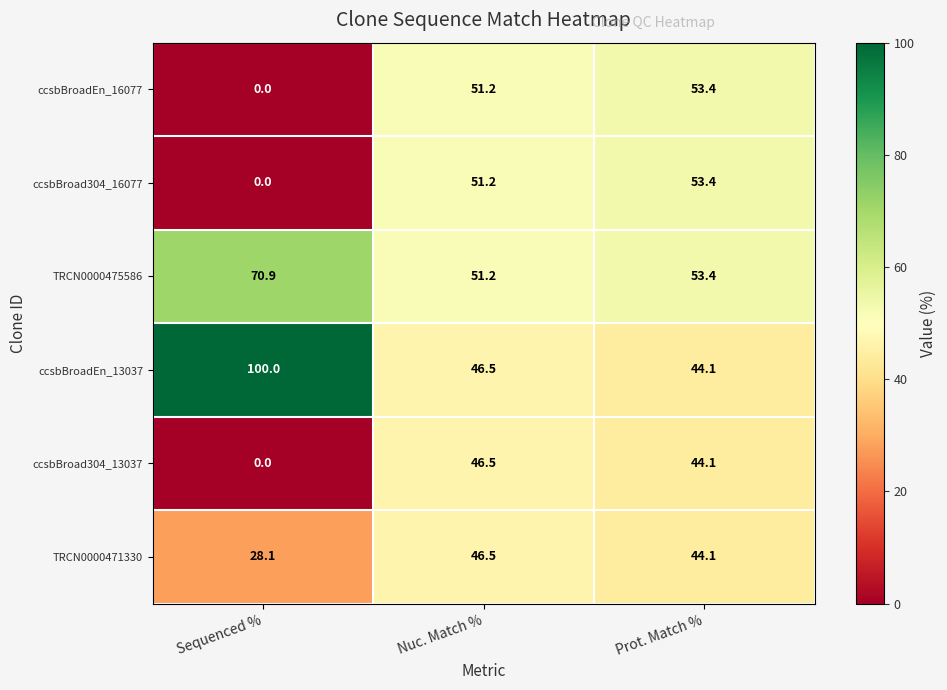

Which category has the lowest value in the ccsbBroadEn_16077 series?

Sequenced %